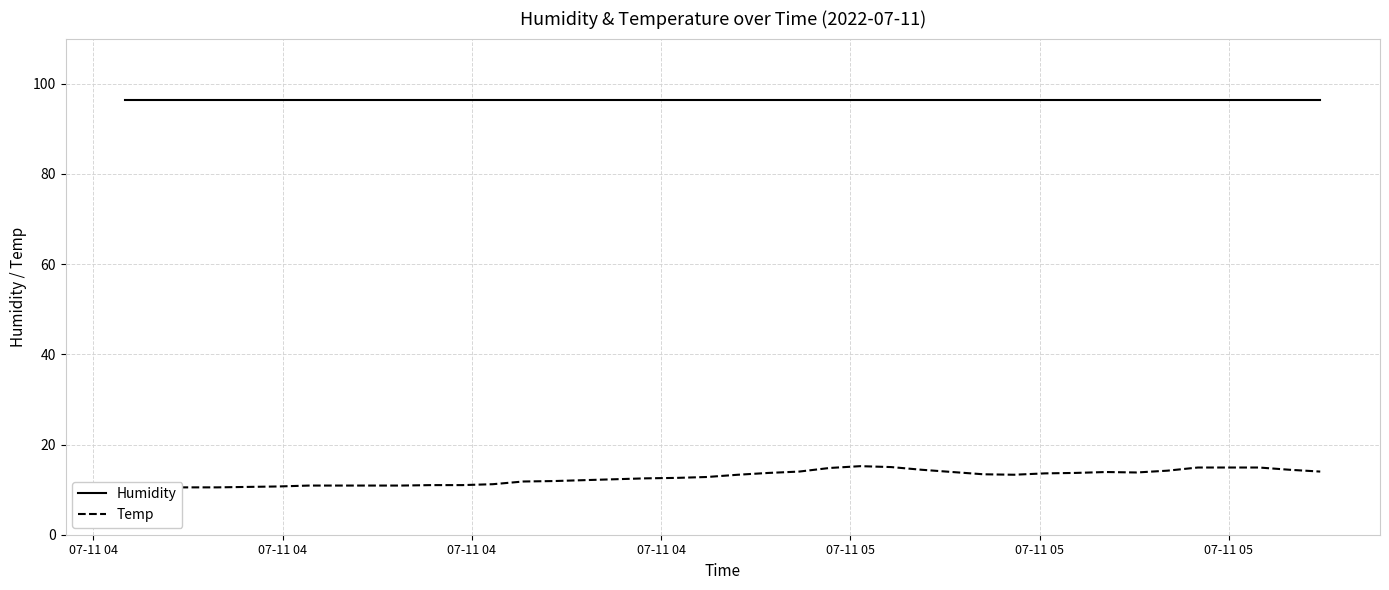

List the series in order of their peak value, lowest first.

Temp, Humidity